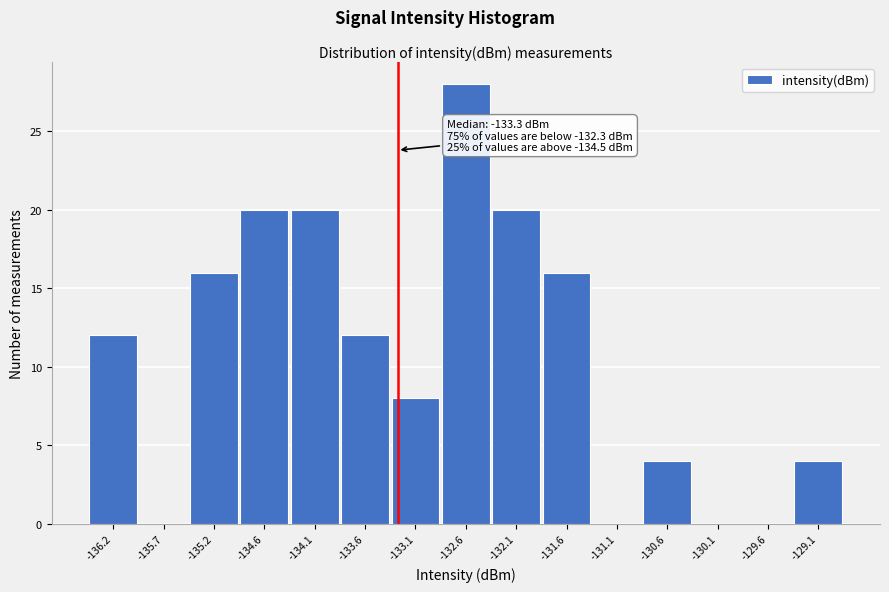

Over which range of the x-axis is the bar tallest?

-132.9 to -132.4